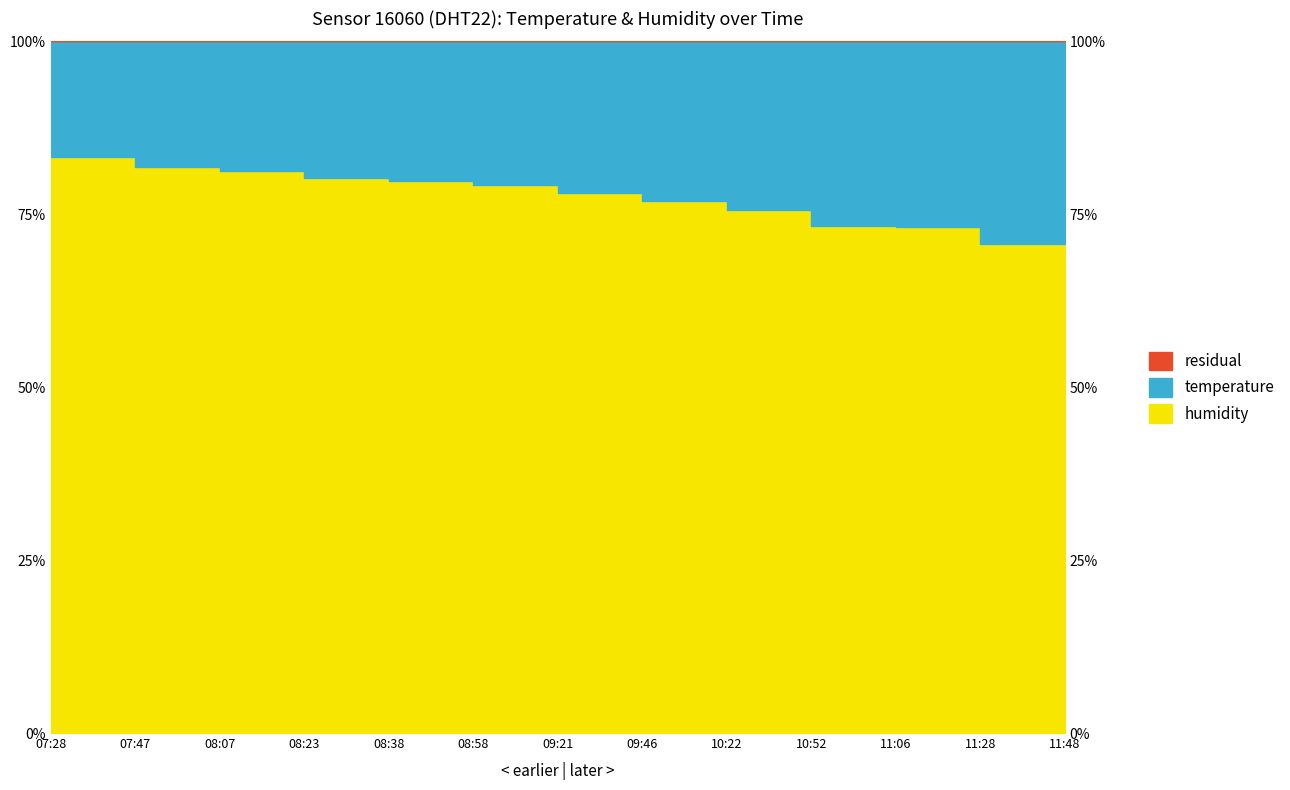

What is the difference between the maximum and minimum values?

12.6